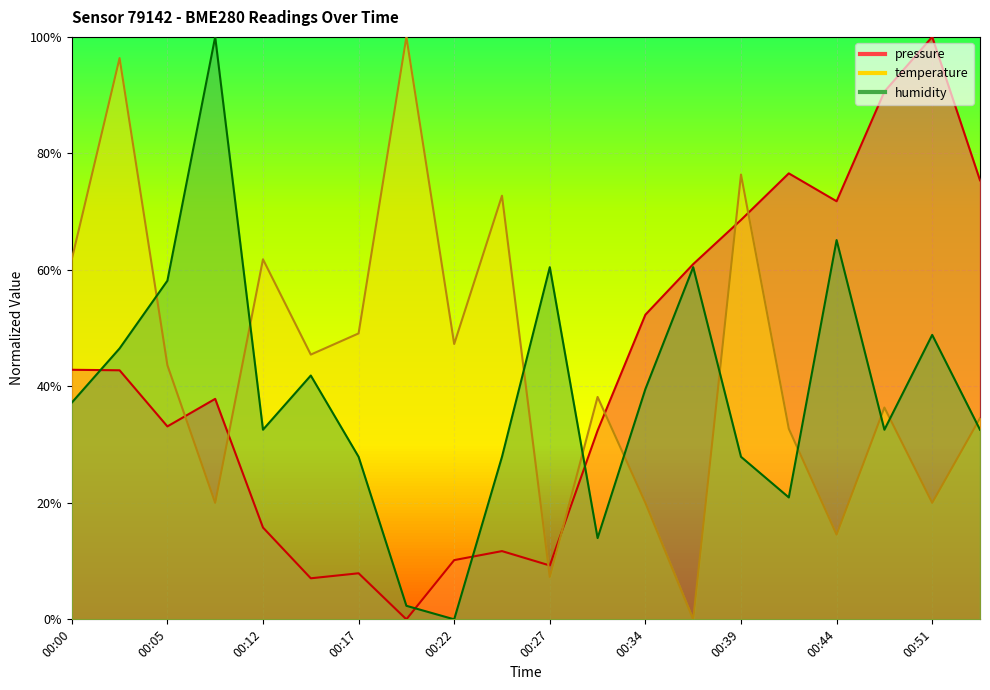

How many intersections are there between pressure and humidity?

4